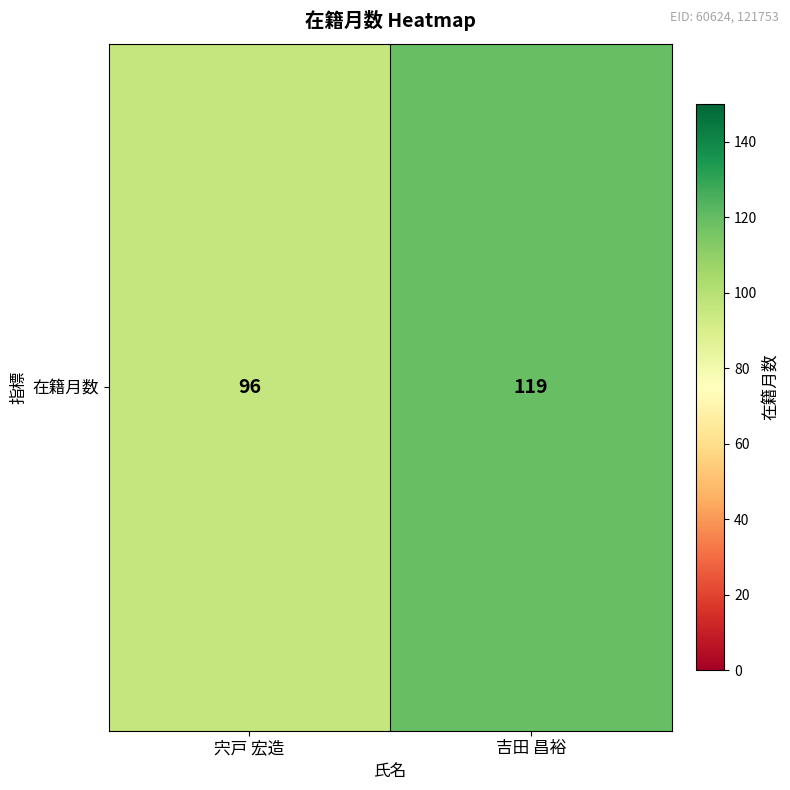

Reading left to right, list all the values displayed in this chart.

96	119